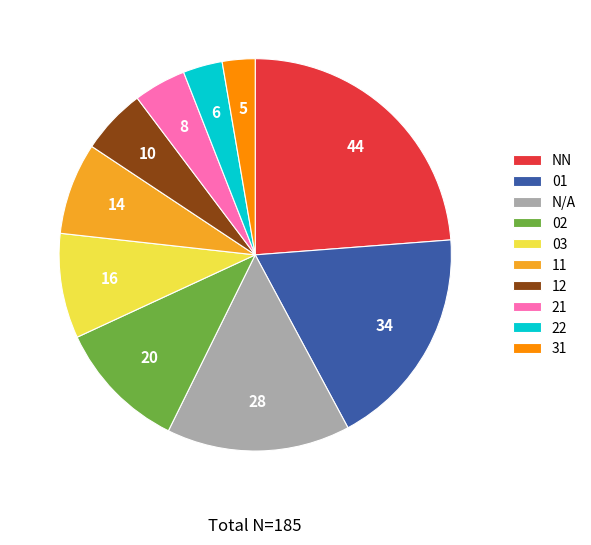

Between 11 and 01, which is larger?

01